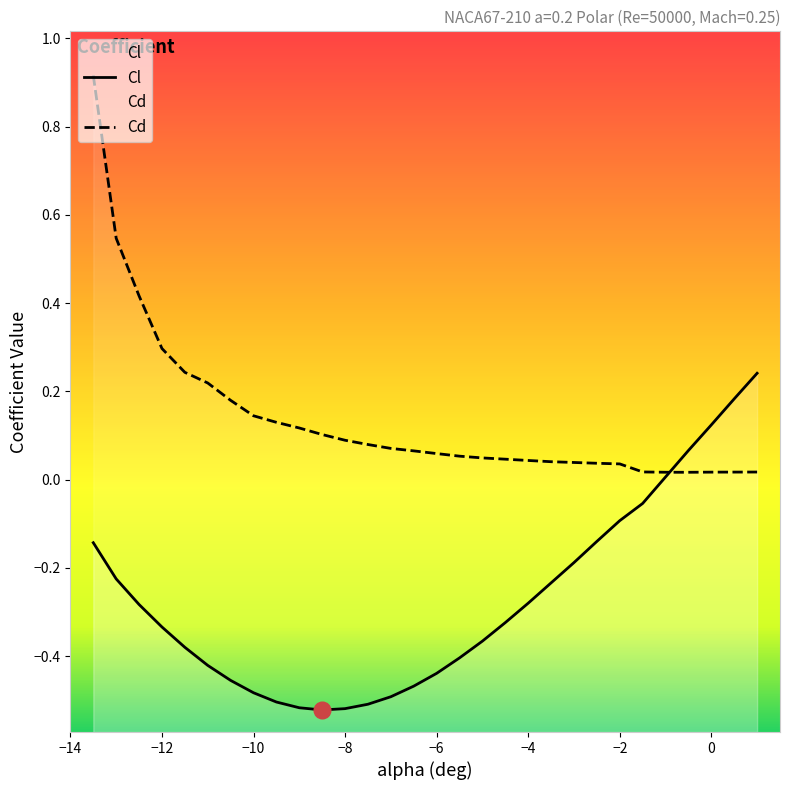

After their last crossing, which series has the higher values: Cd or Cl?

Cl